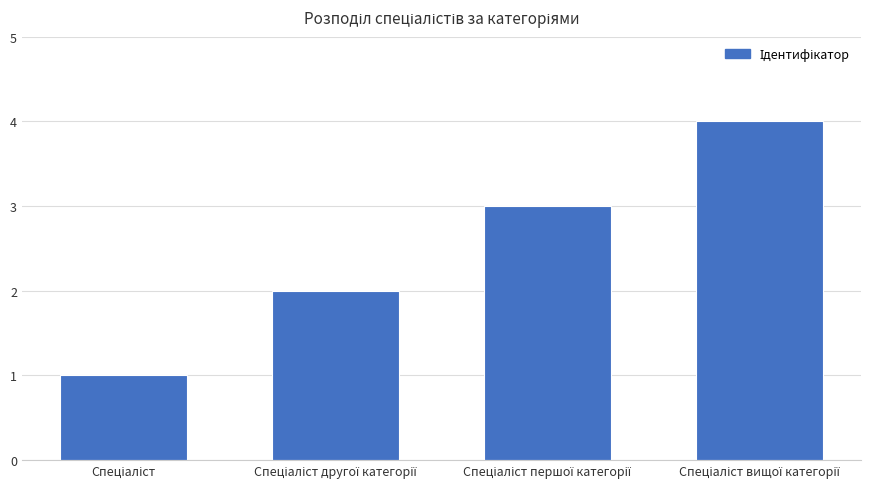

Are the bars grouped side by side (vs. stacked)?

No